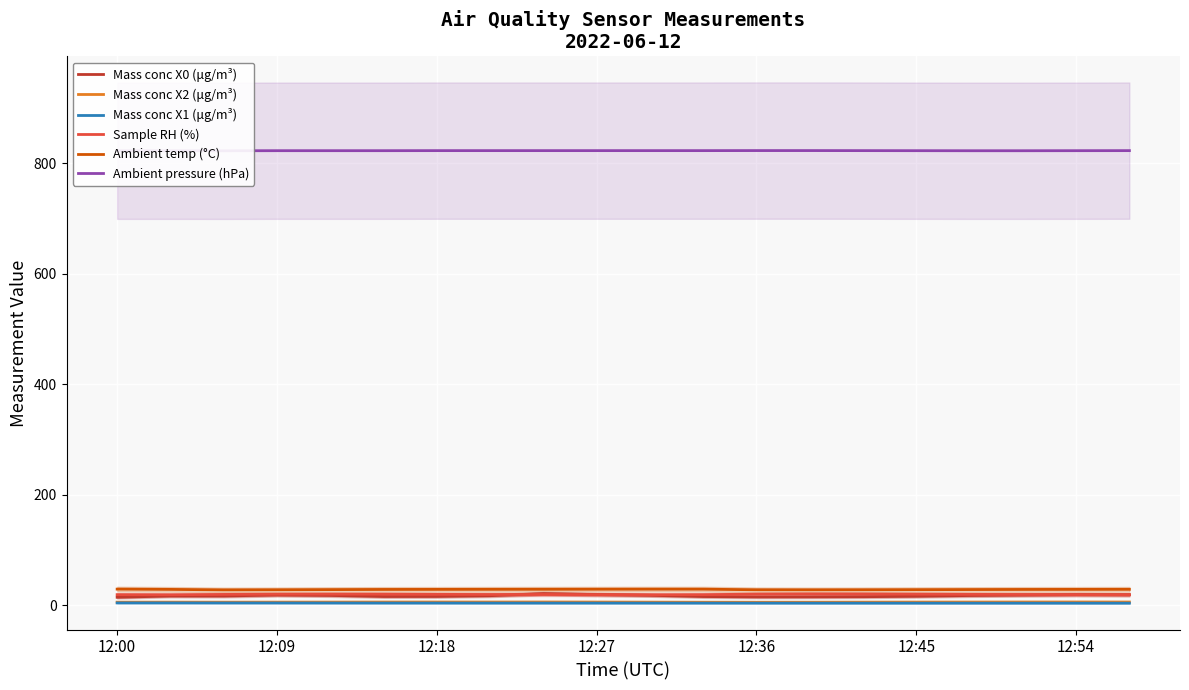

True or false: Ambient temp (°C) and Mass conc X1 (μg/m³) cross at least once.

False